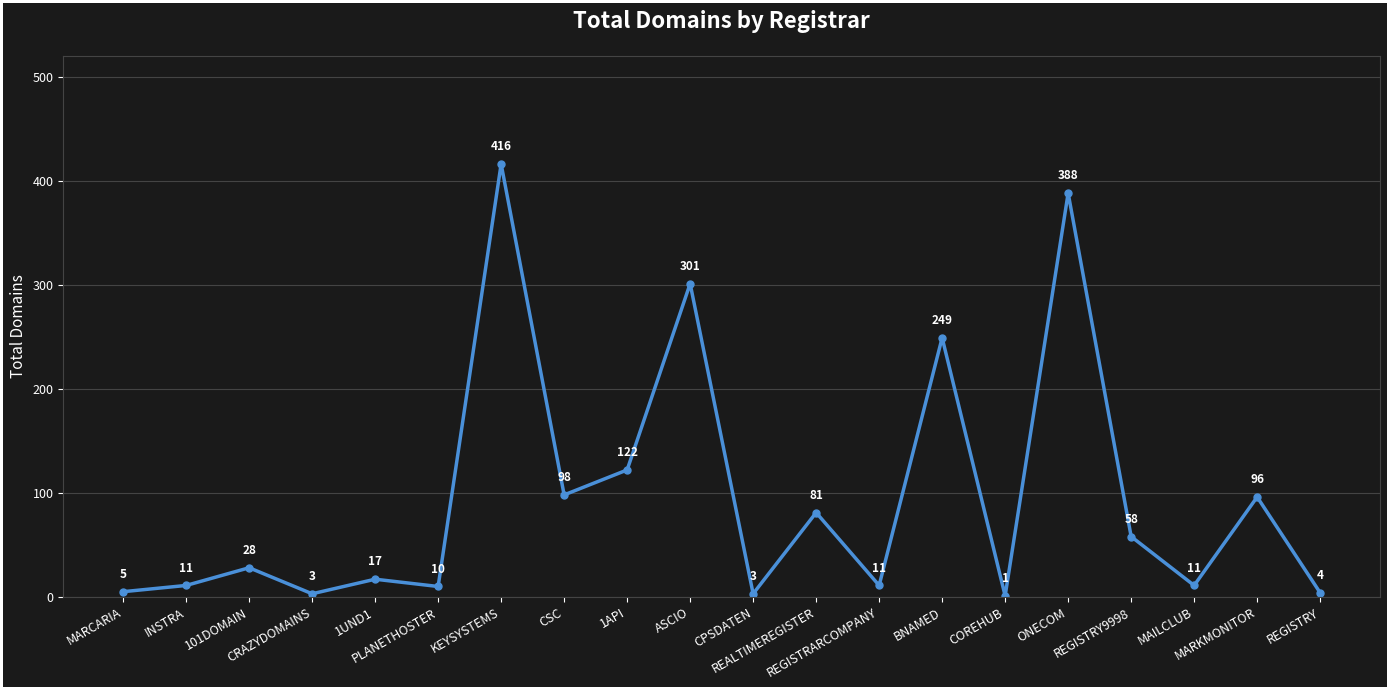

At which category does the chart reach its peak across all series?

KEYSYSTEMS